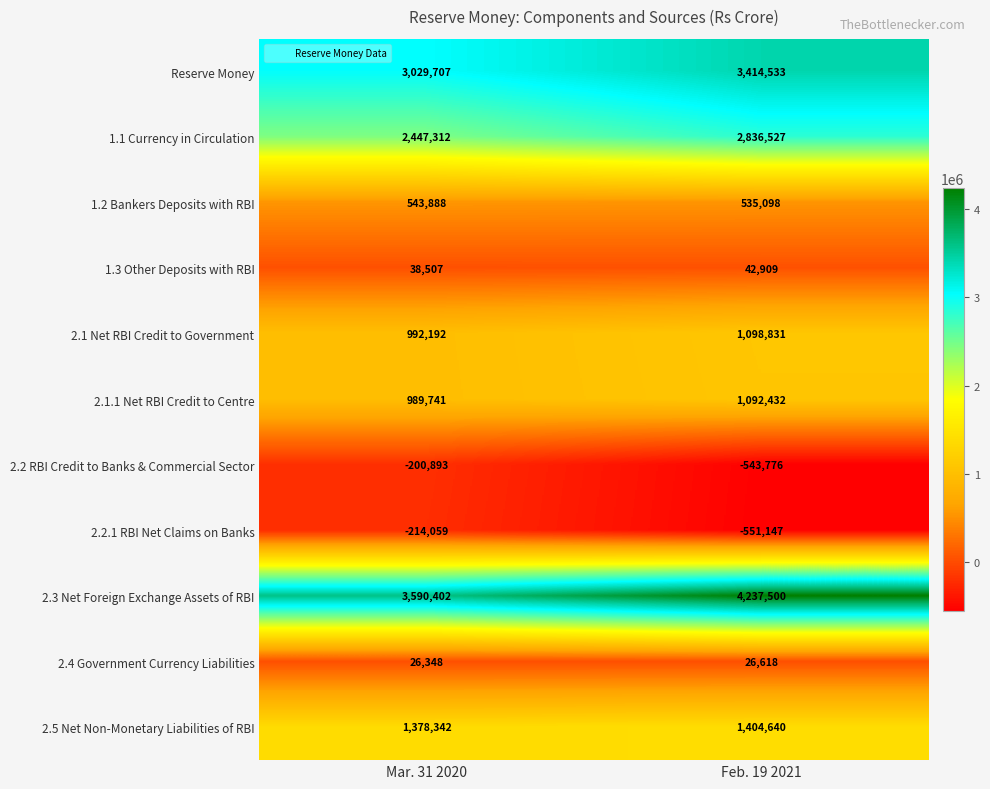

The 1.2 Bankers Deposits with RBI series shows 543888 at Mar. 31 2020. True or false?

True